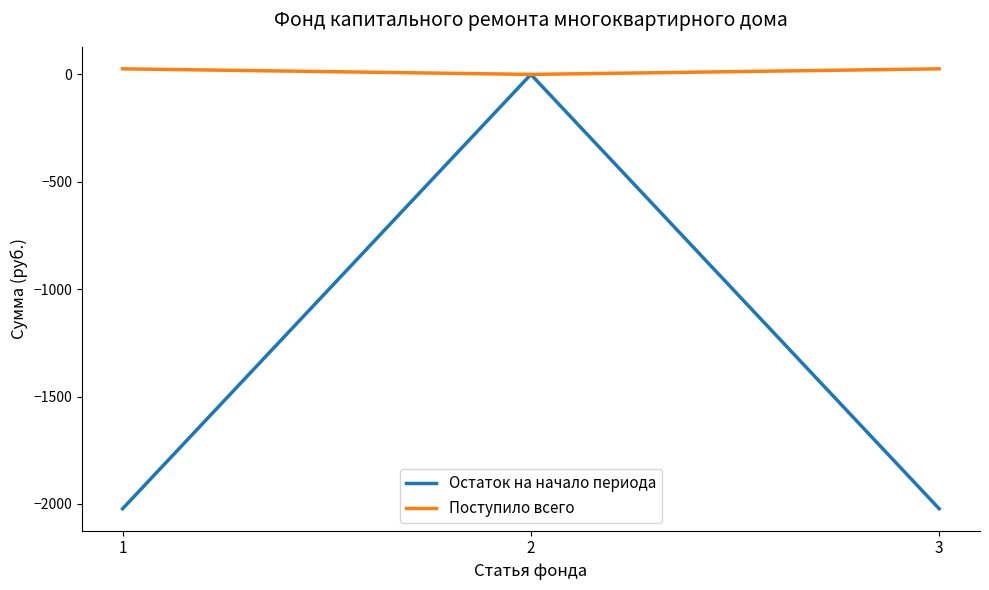

What is the minimum value shown in the chart?

-2022.5